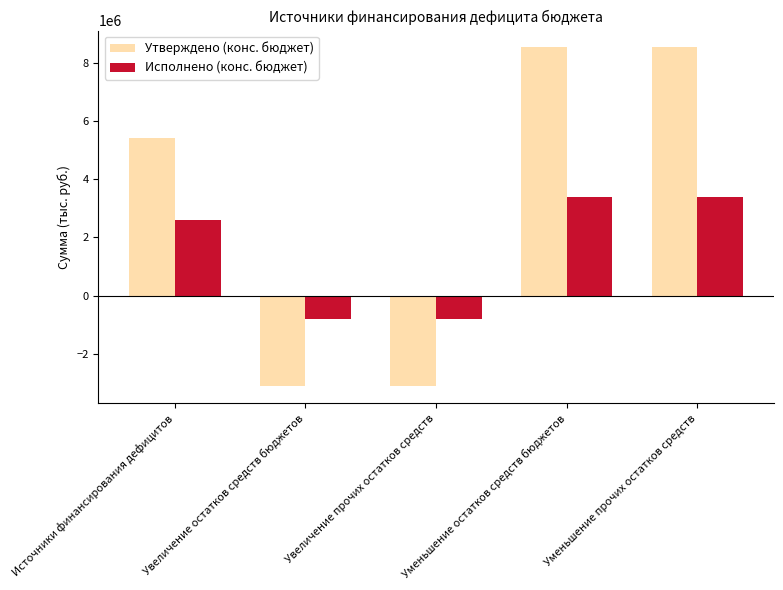

What are all the series names shown in the legend?

Утверждено (конс. бюджет), Исполнено (конс. бюджет)